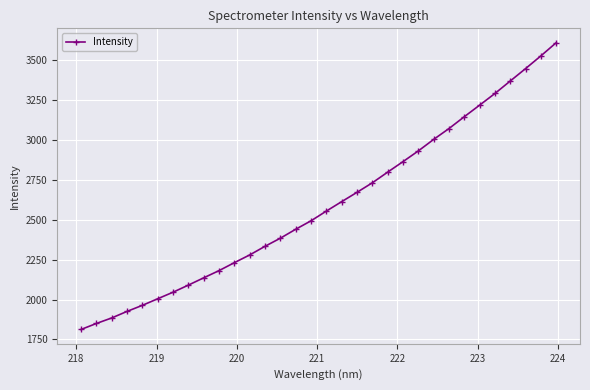

Count the number of data series in this chart.

1